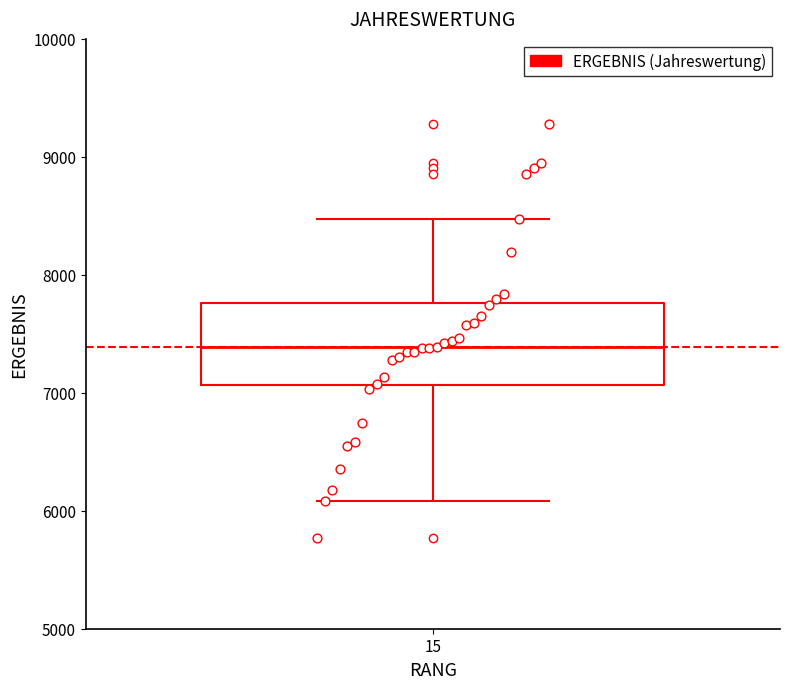

Transcribe this box plot: give where the median line is, the range the box spans, and where the two whiskers end, as read against the y-axis. The values are not printed on the chart, so give them approximately, as read against the axis.

median 7400, box 7100 to 7800, whiskers 6100 to 8500